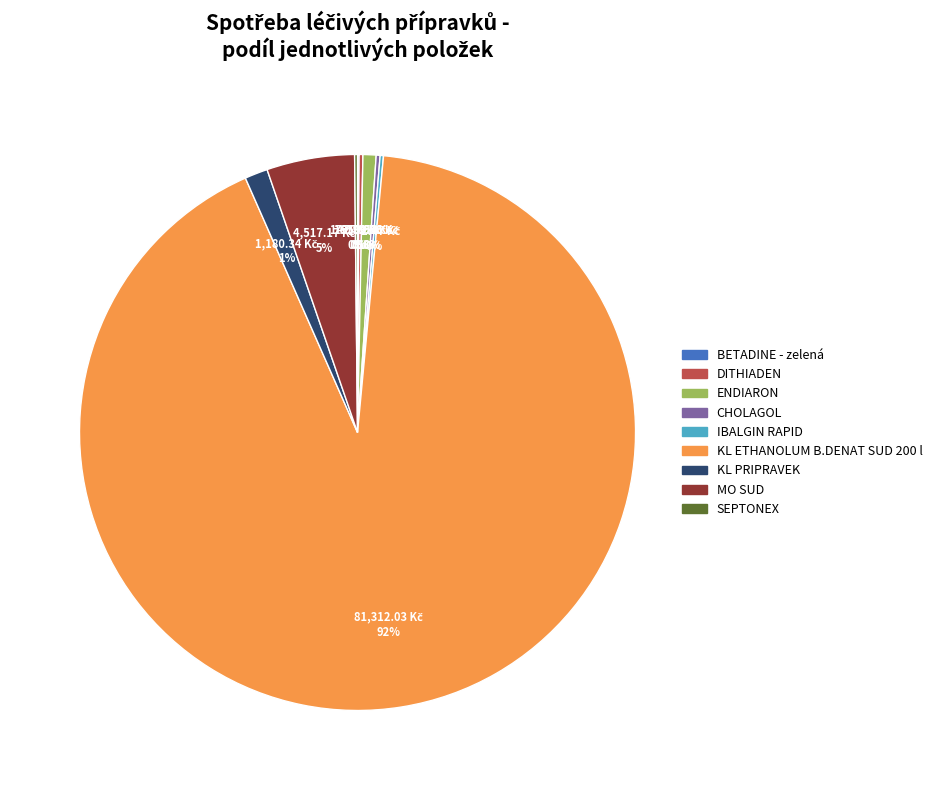

To the nearest percent, what is the average slice percentage?

11%